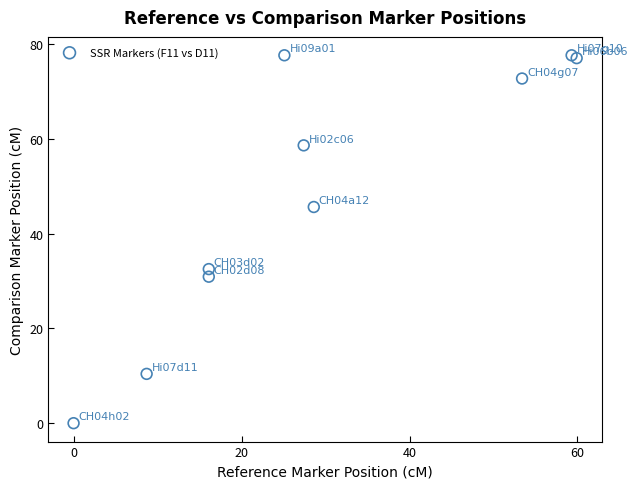

What Y value in the scatter plot is closest to 38?

32.5